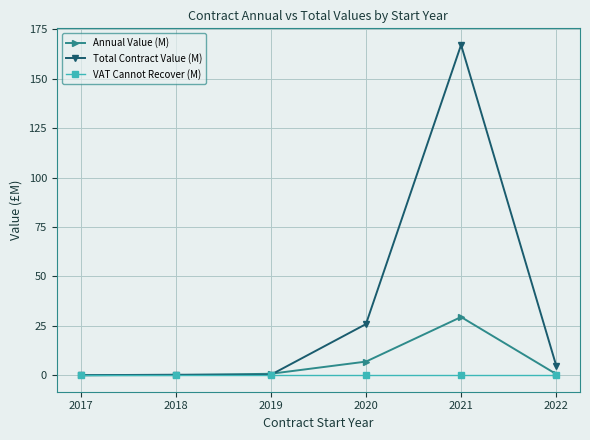

At how many categories does at least one series exceed 2?

3